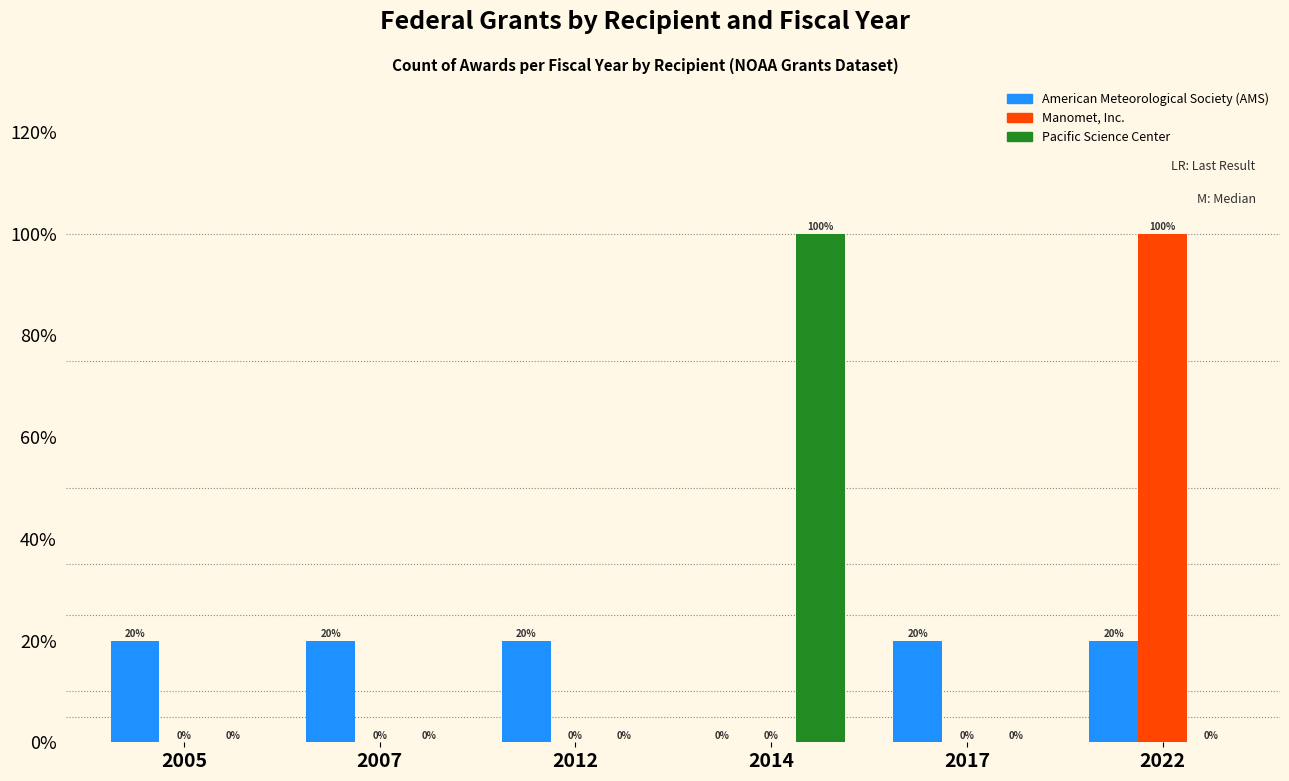

What is the total value across all series at 2017?

20